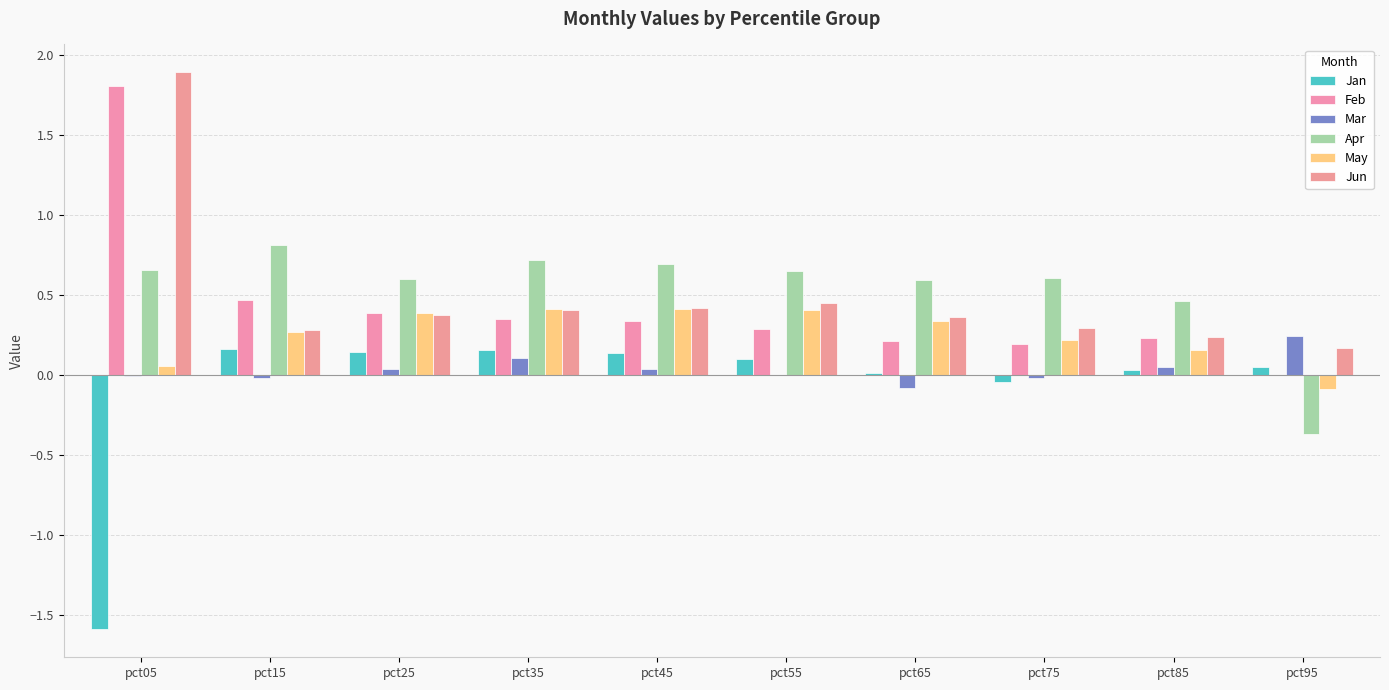

Rank the categories by Mar value from lowest to highest.

pct65, pct15, pct75, pct05, pct55, pct45, pct25, pct85, pct35, pct95